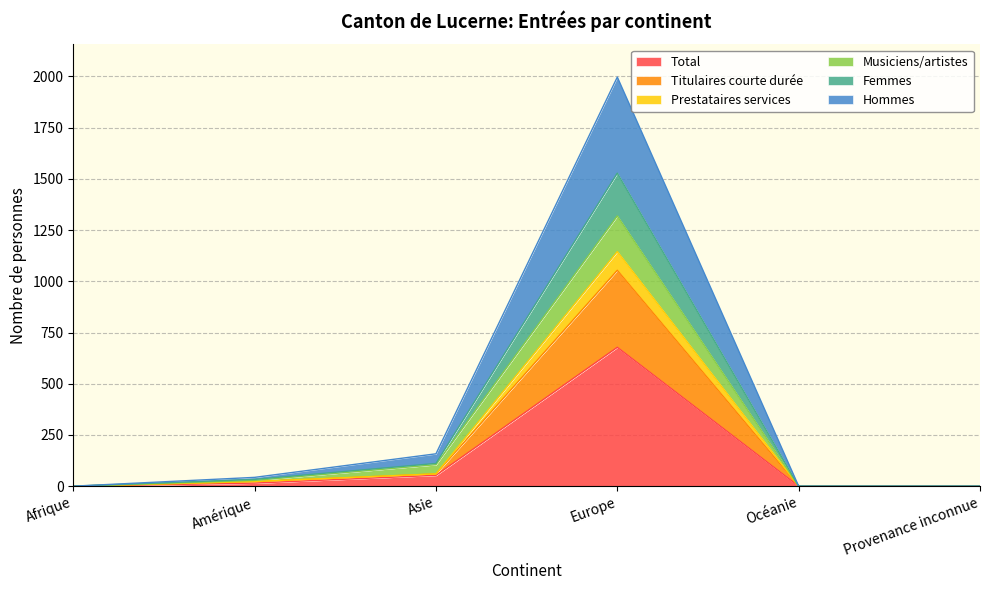

What are all the series names shown in the legend?

Total, Titulaires courte durée, Prestataires services, Musiciens/artistes, Femmes, Hommes